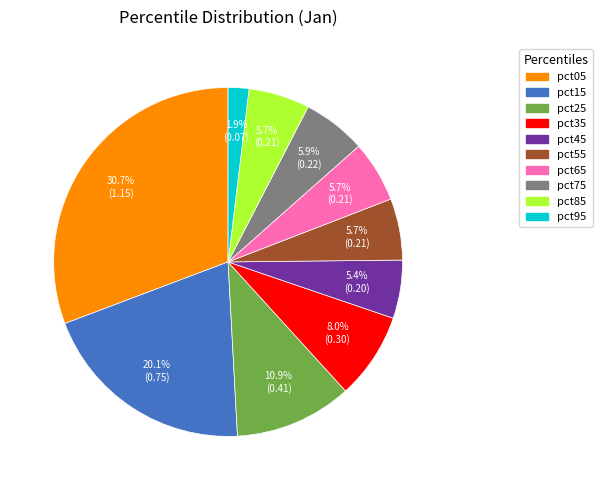

Is it true that pct45 is 5% of the pie?

True